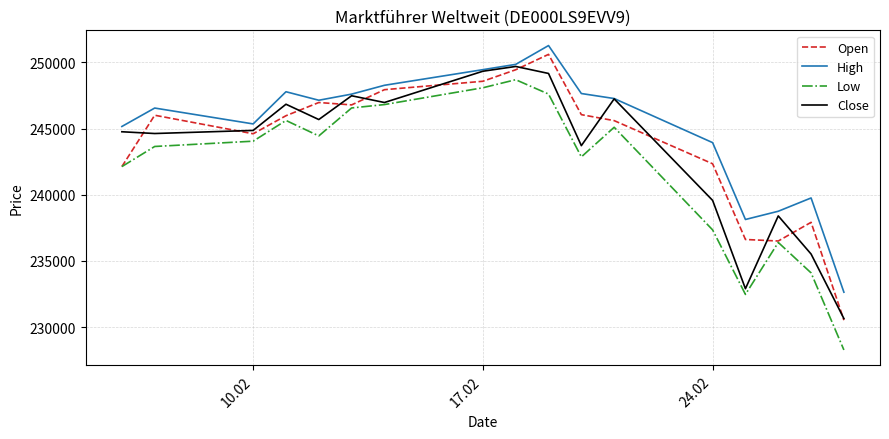

True or false: Low and High cross at least once.

False